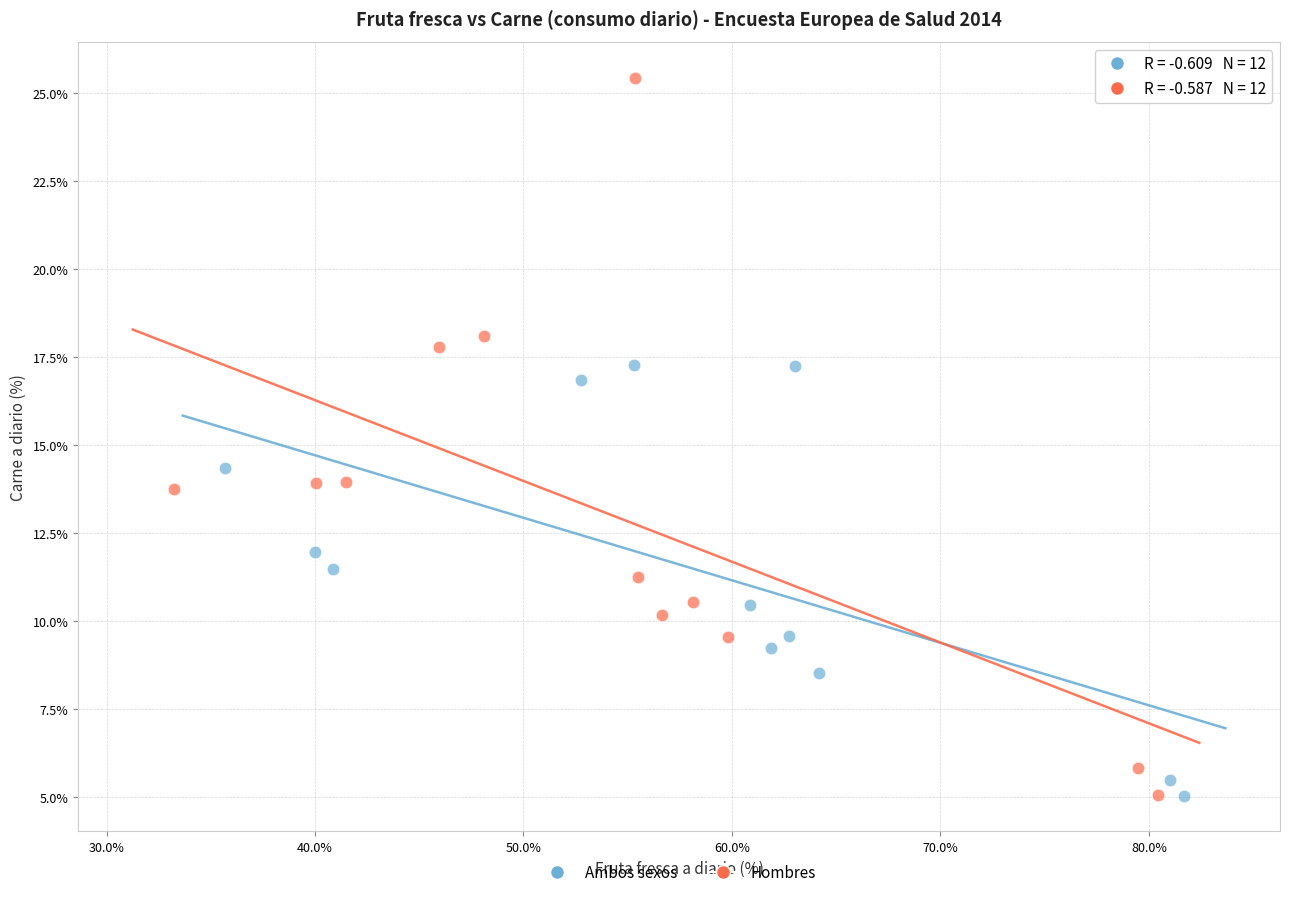

Which series reaches the maximum Y coordinate?

Hombres